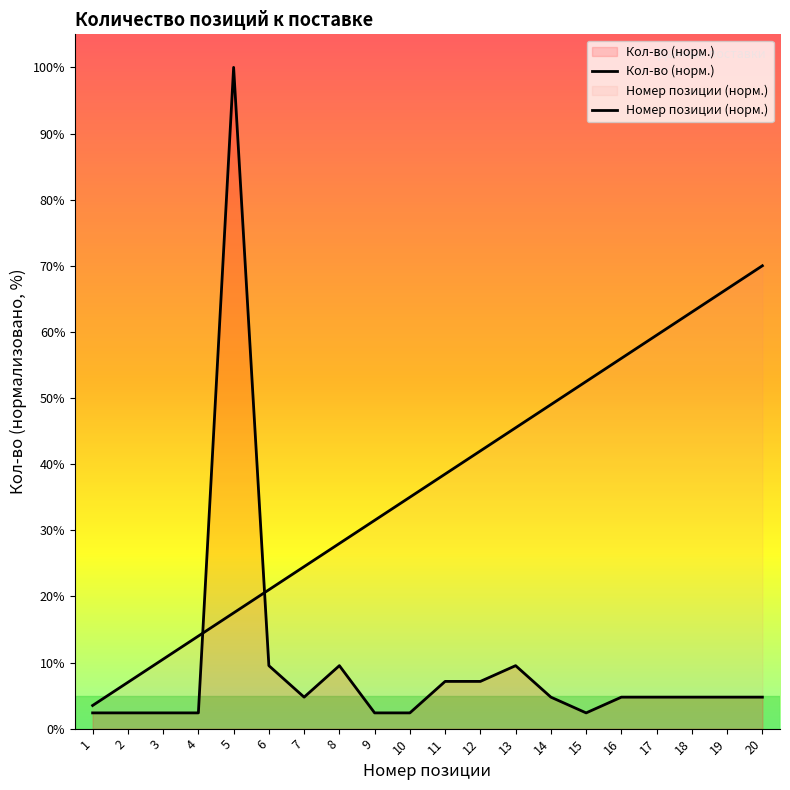

Reading left to right, what are all the values shown in this chart?

Кол-во (норм.): 2.4	2.4	2.4	2.4	100.0	9.5	4.8	9.5	2.4	2.4	7.1	7.1	9.5	4.8	2.4	4.8	4.8	4.8	4.8	4.8
Номер позиции (норм.): 3.5	7.0	10.5	14.0	17.5	21.0	24.5	28.0	31.5	35.0	38.5	42.0	45.5	49.0	52.5	56.0	59.5	63.0	66.5	70.0